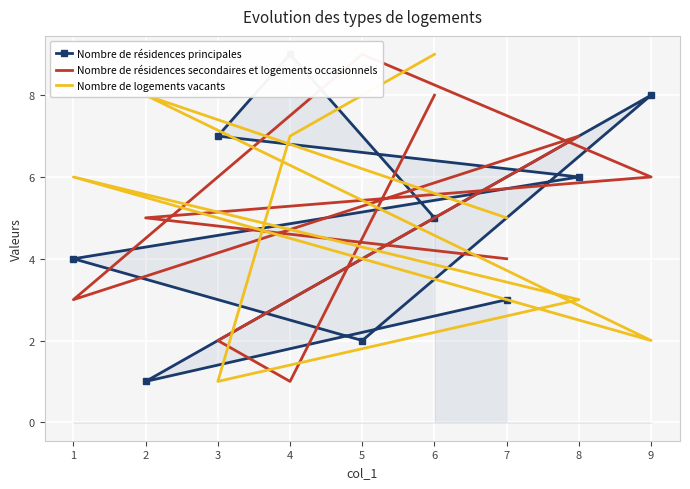

How many interior local peaks does the Nombre de résidences principales series have?

2